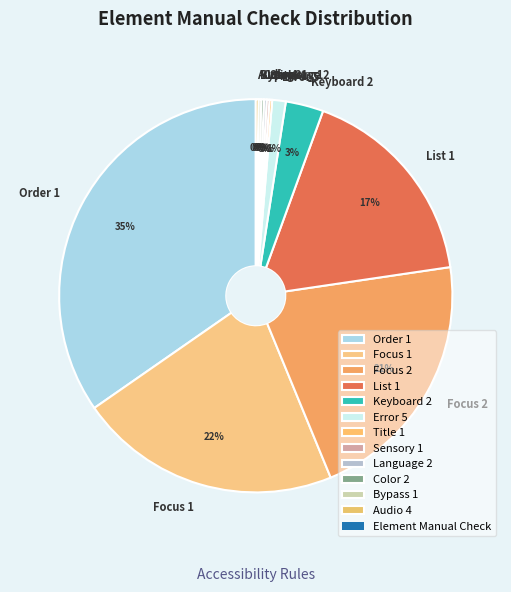

To the nearest percent, what percentage of the pie is List 1?

17%